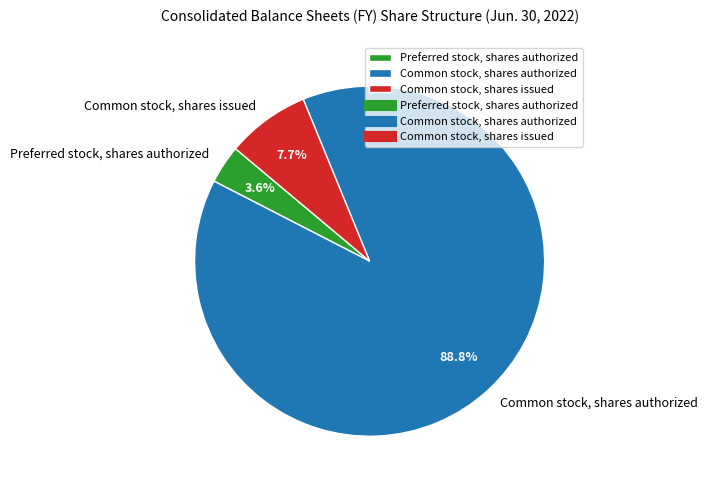

Count the number of slices in the pie.

3